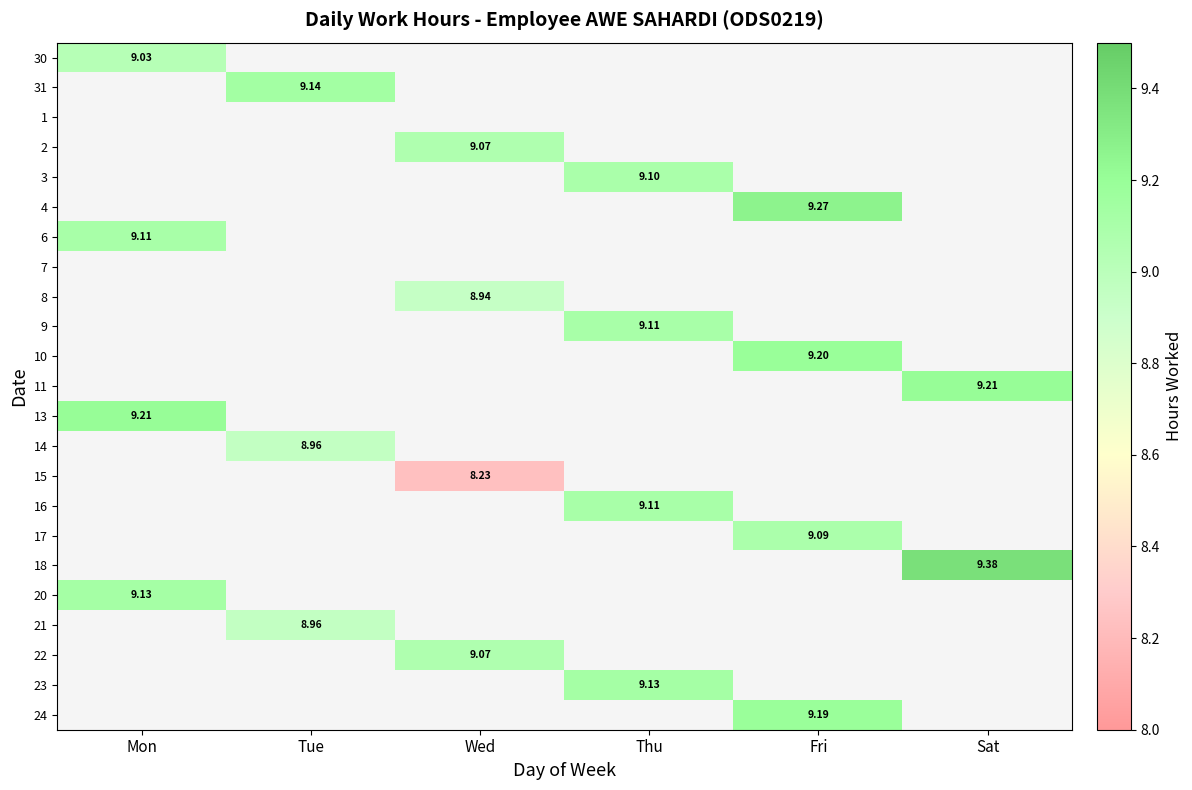

Between Sat and Wed, which is larger?

Wed